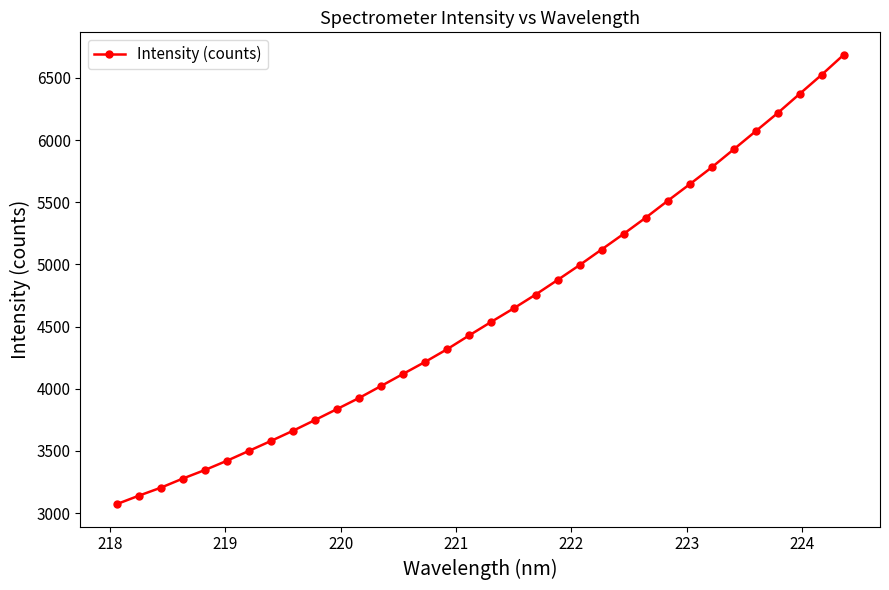

What is the average value?

4620.8